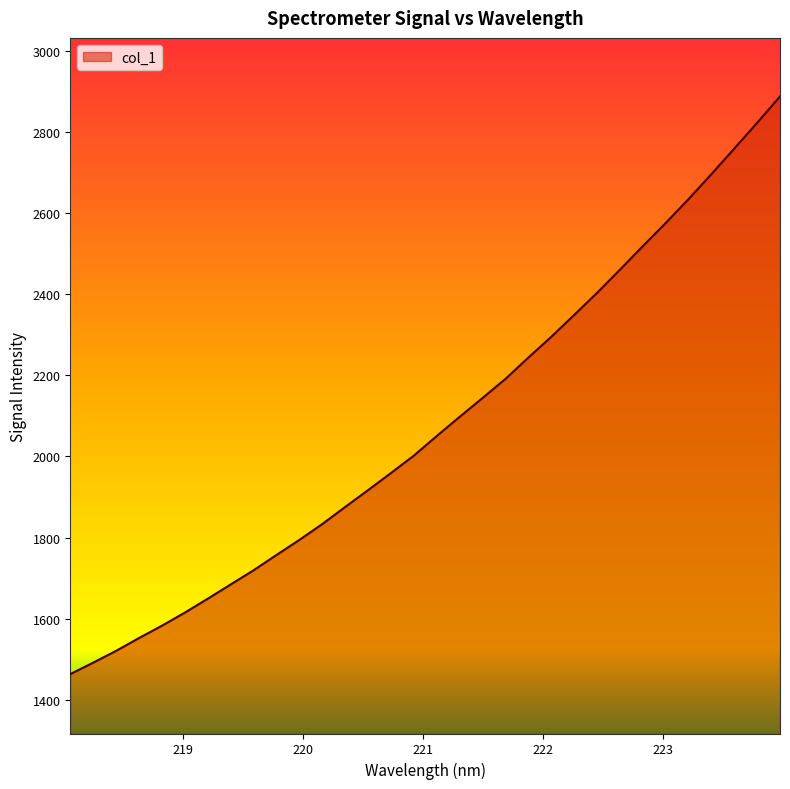

What is the minimum value shown in the chart?

1463.5